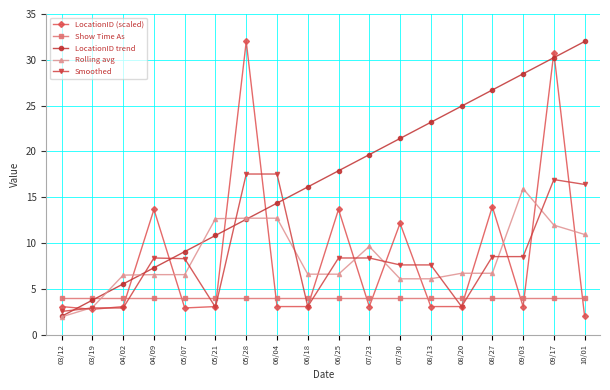

What are all the series names shown in the legend?

LocationID (scaled), Show Time As, LocationID trend, Rolling avg, Smoothed